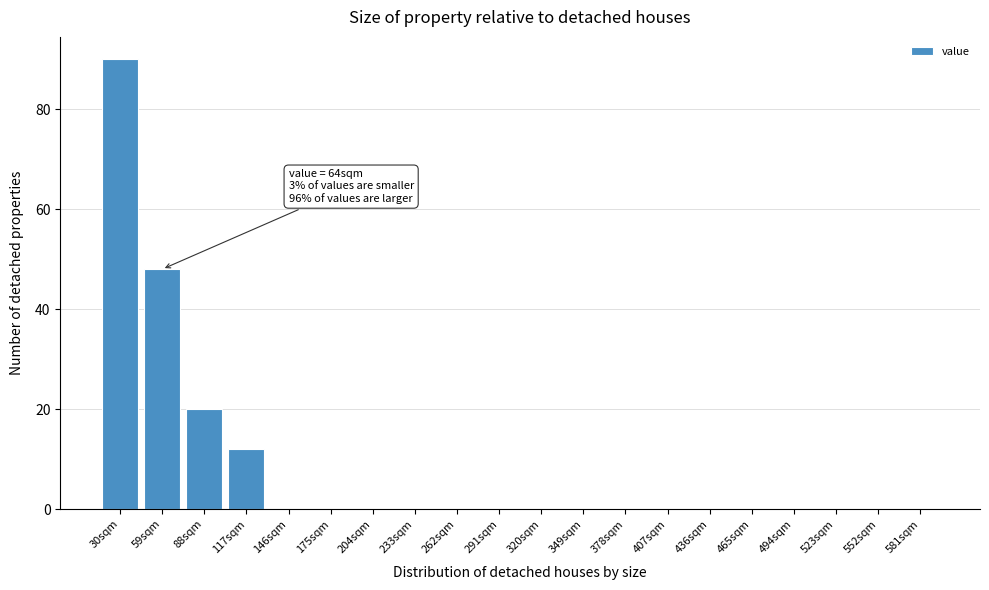

Reading left to right, extract all data points from this chart.

30sqm=90	59sqm=48	88sqm=20	117sqm=12	146sqm=0	175sqm=0	204sqm=0	233sqm=0	262sqm=0	291sqm=0	320sqm=0	349sqm=0	378sqm=0	407sqm=0	436sqm=0	465sqm=0	494sqm=0	523sqm=0	552sqm=0	581sqm=0